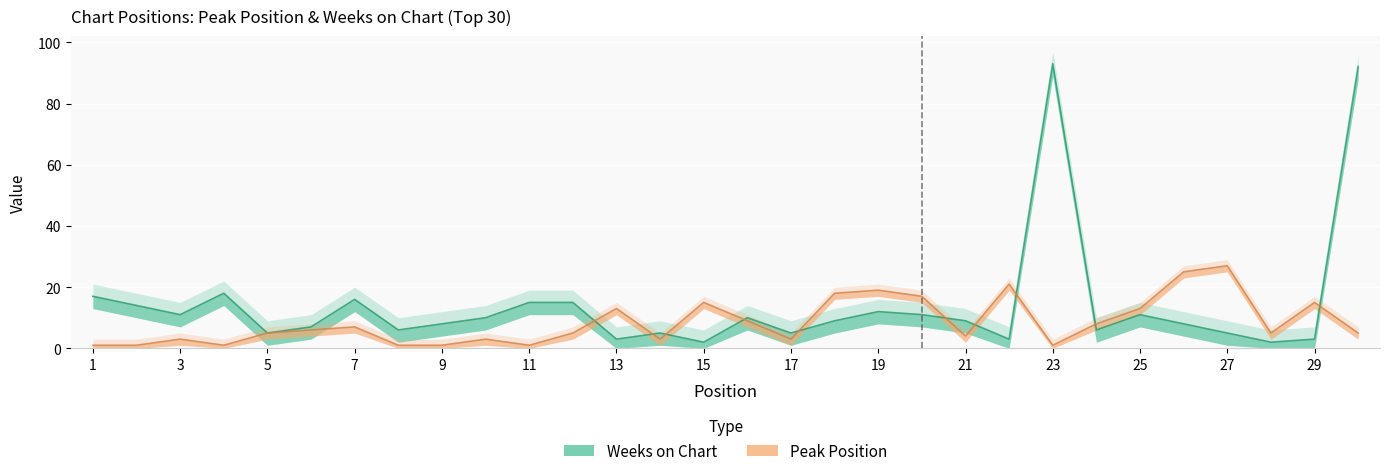

True or false: Weeks on Chart and Peak Position cross at least once.

True